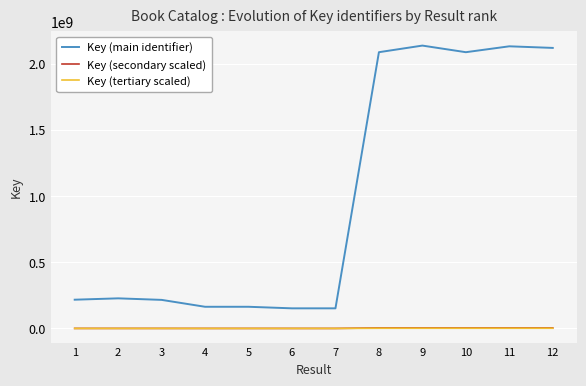

True or false: Key (main identifier) and Key (secondary scaled) cross at least once.

False